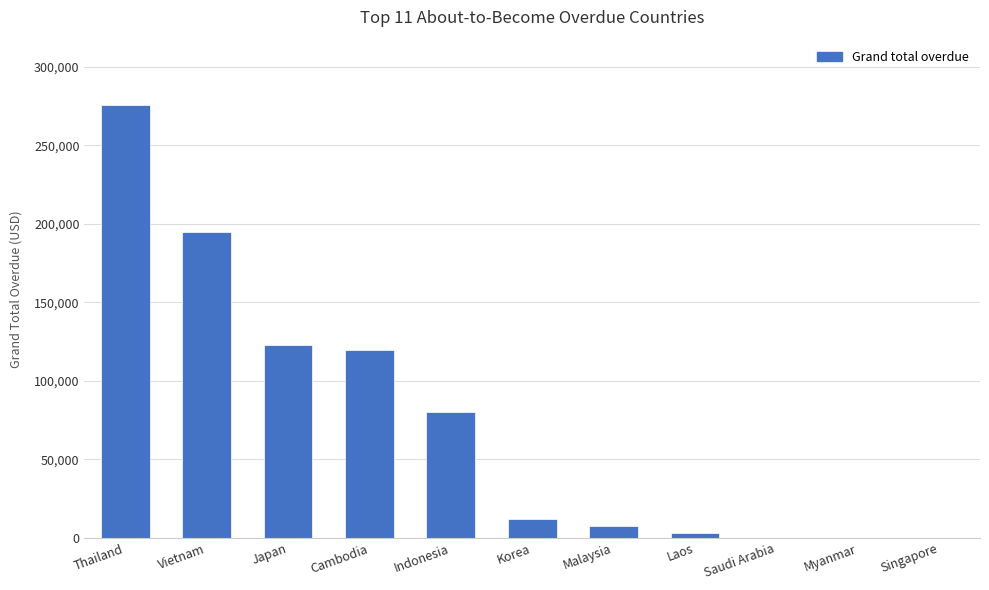

What is the sum of the values at Japan and Thailand?

398718.6